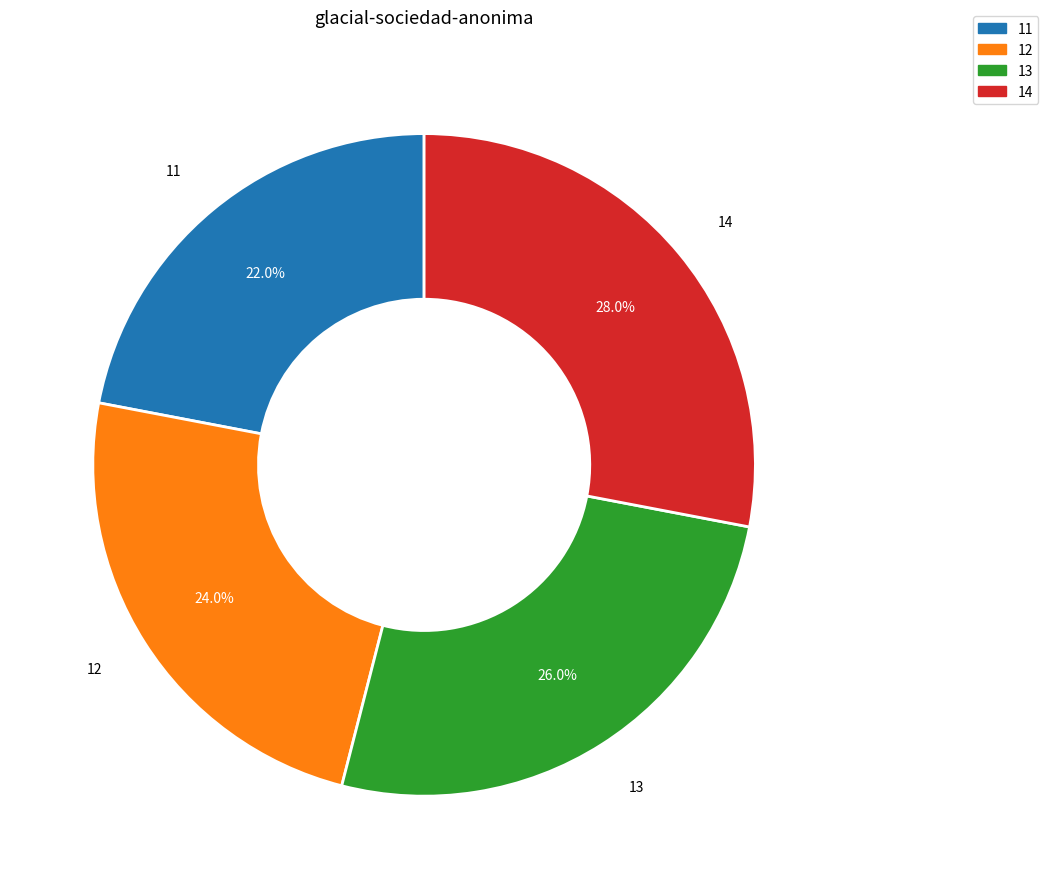

Is there a majority slice in this chart?

No